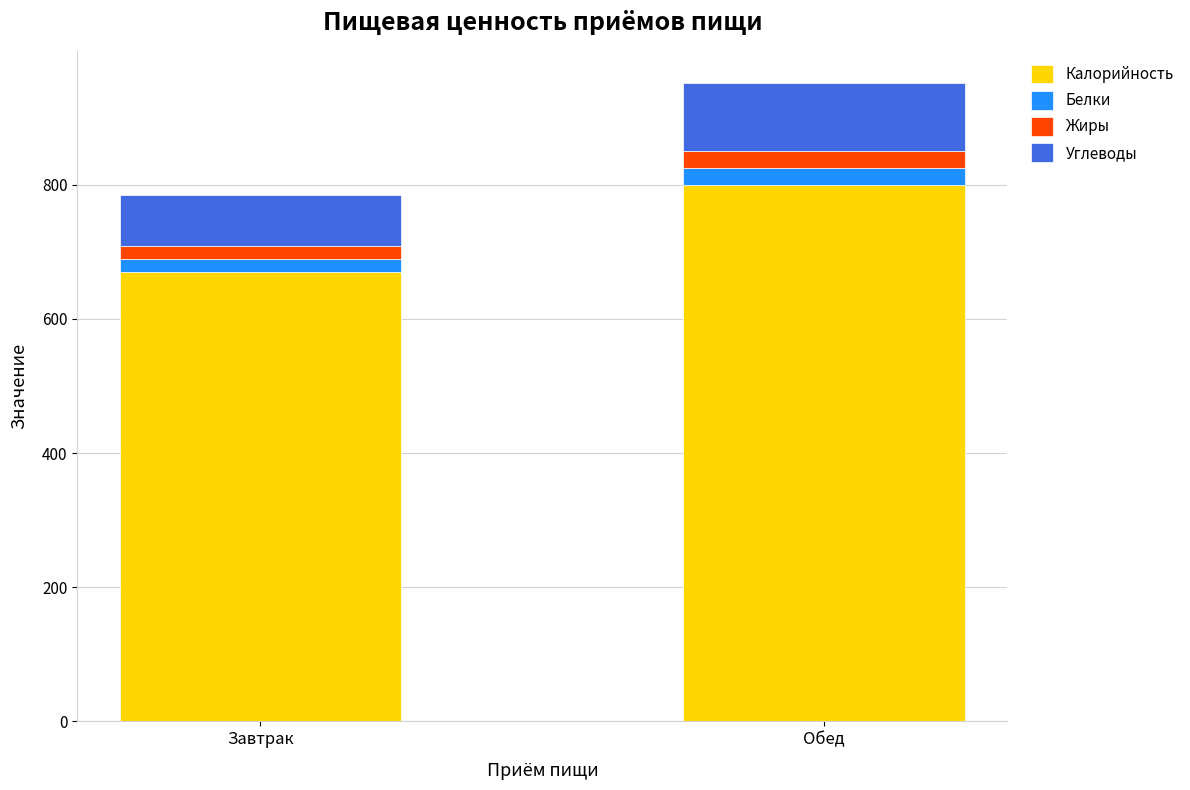

What is the highest value of the Калорийность series?

800